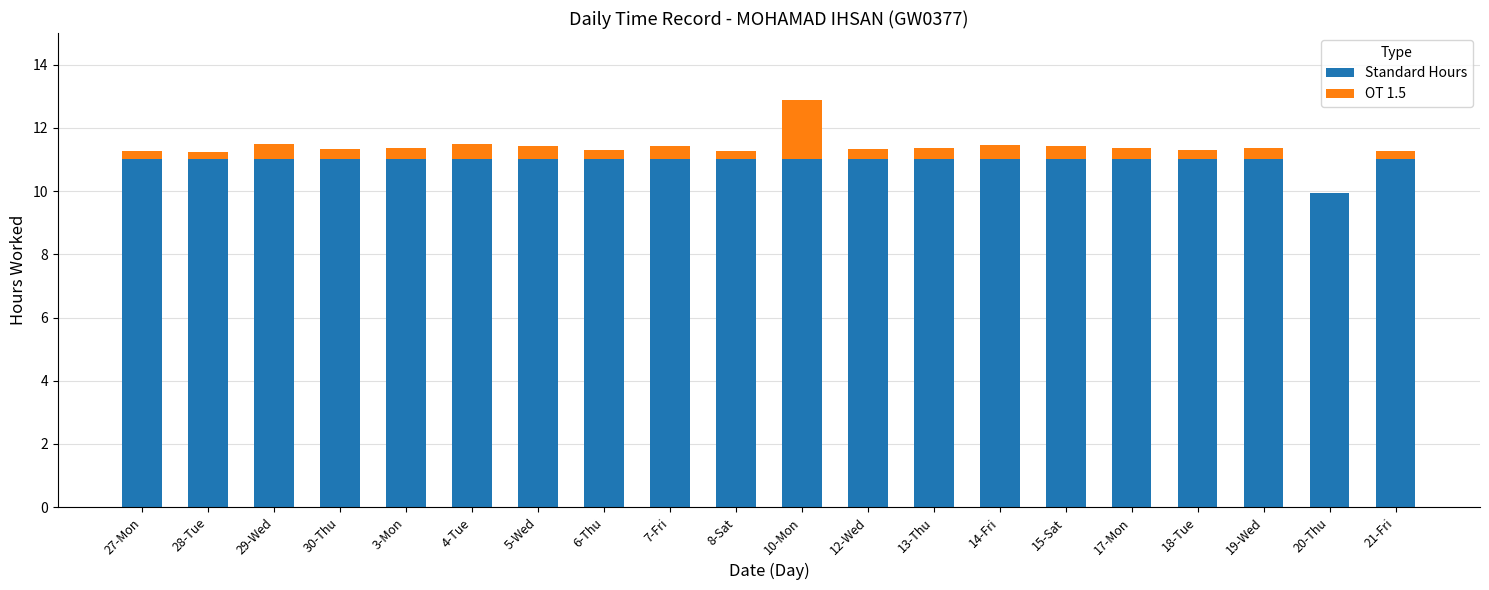

At which category is the sum across all series the highest?

10-Mon